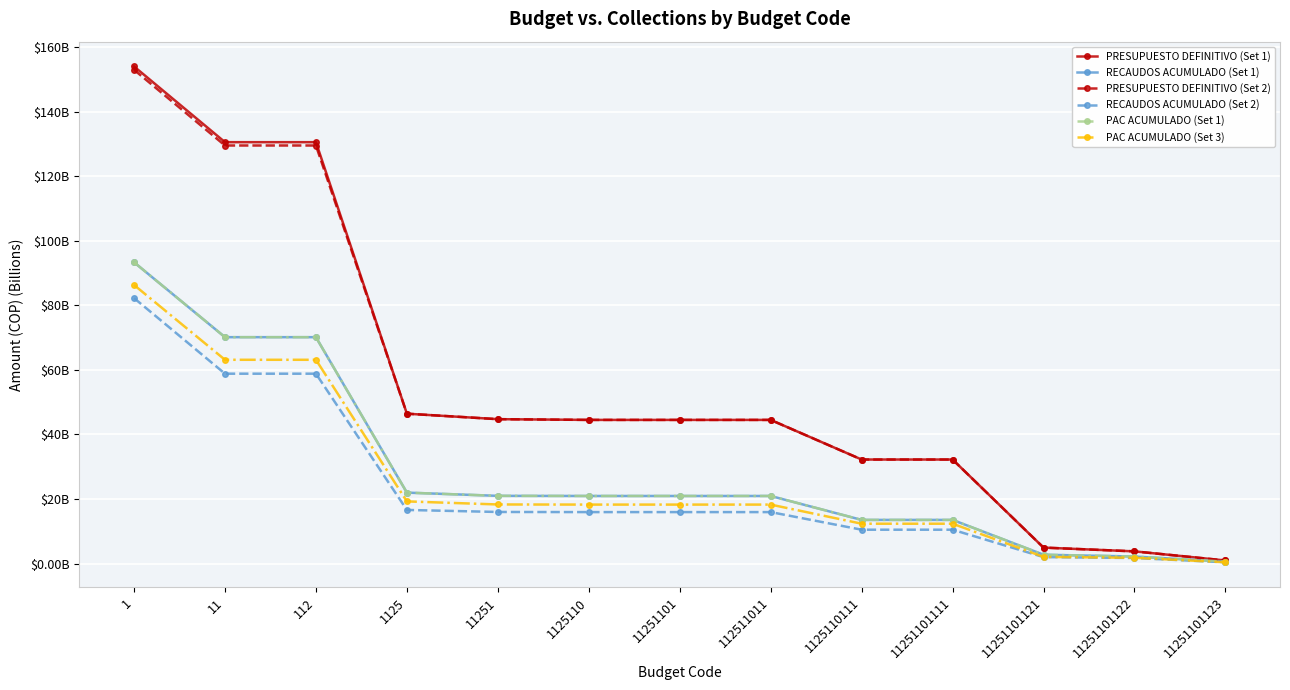

Which series has the widest spread of values?

PRESUPUESTO DEFINITIVO (Set 1)